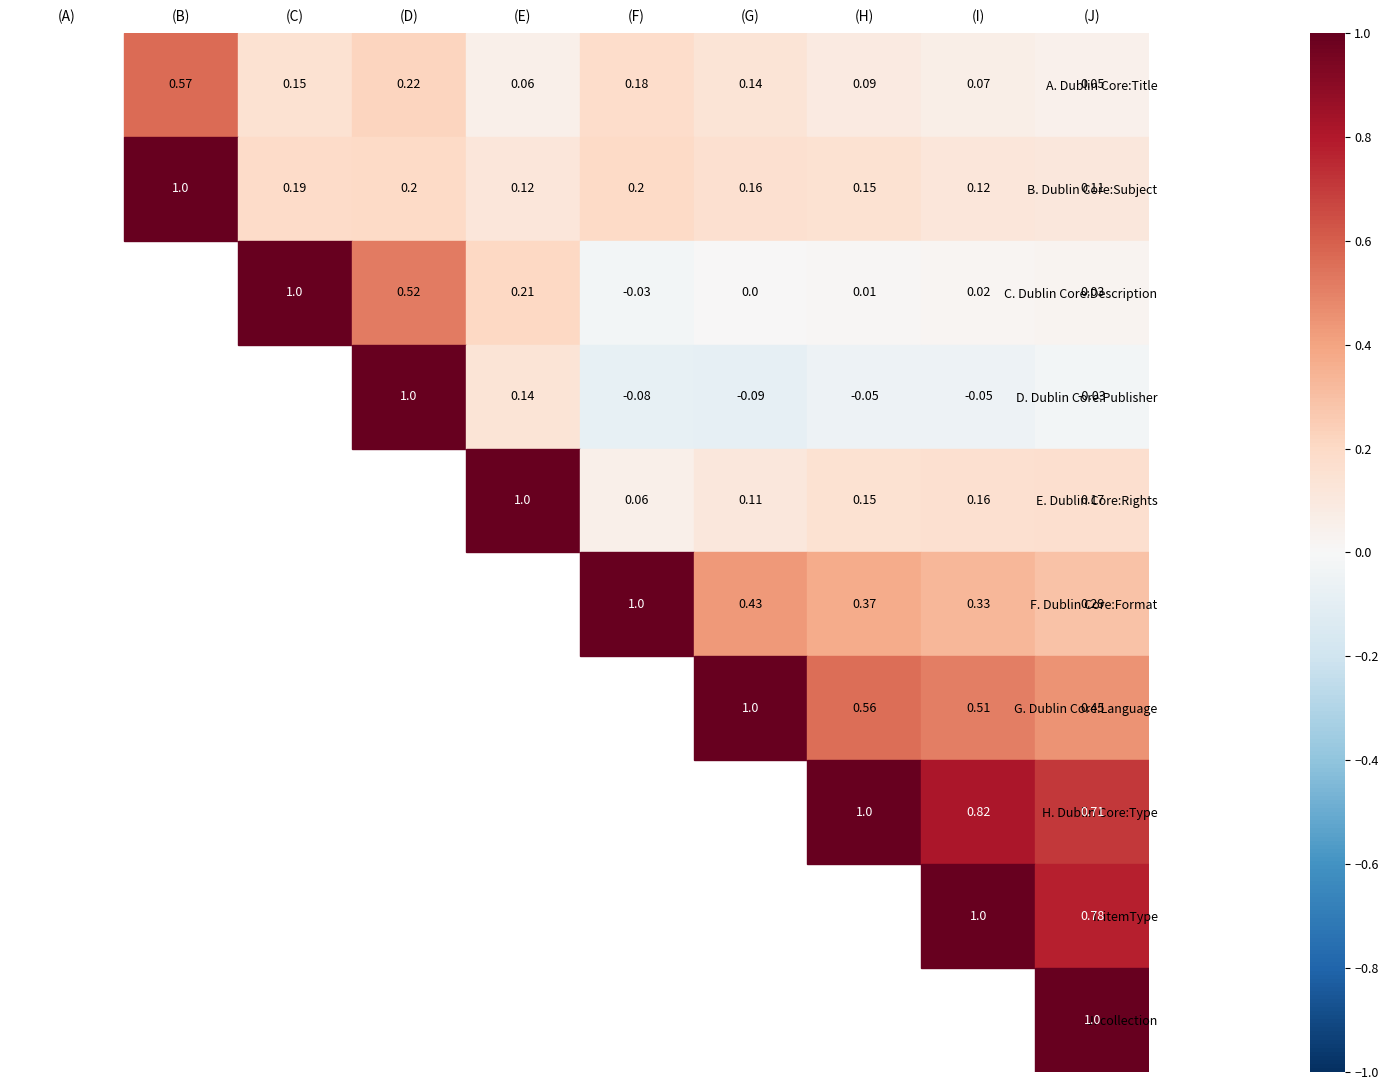

Rank the categories by Dublin Core:Subject value from lowest to highest.

collection, Dublin Core:Rights, itemType, Dublin Core:Type, Dublin Core:Language, Dublin Core:Description, Dublin Core:Publisher, Dublin Core:Format, Dublin Core:Title, Dublin Core:Subject